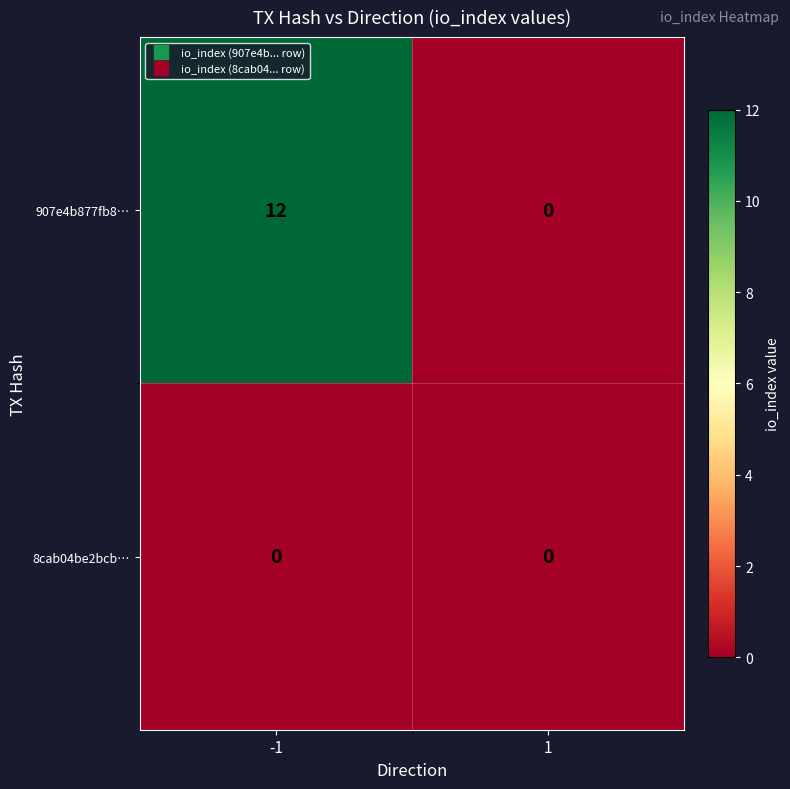

Which series has the largest range (max minus min)?

907e4b877fb8…